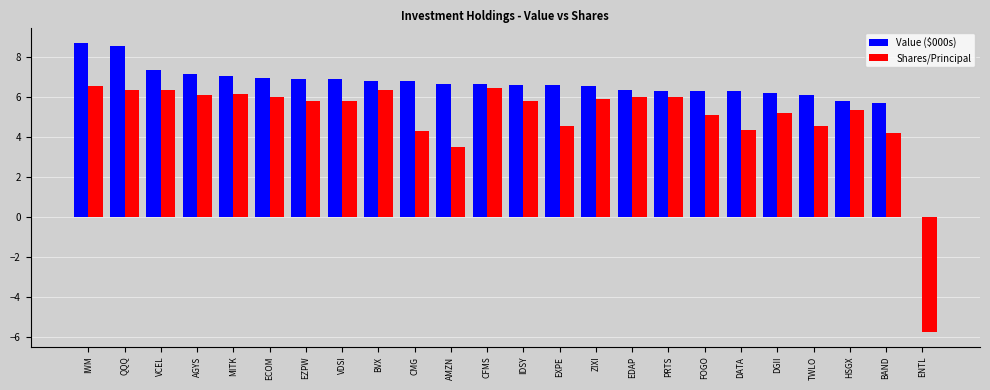

What is the approximate value of Value ($000s) at AMZN?

6.7